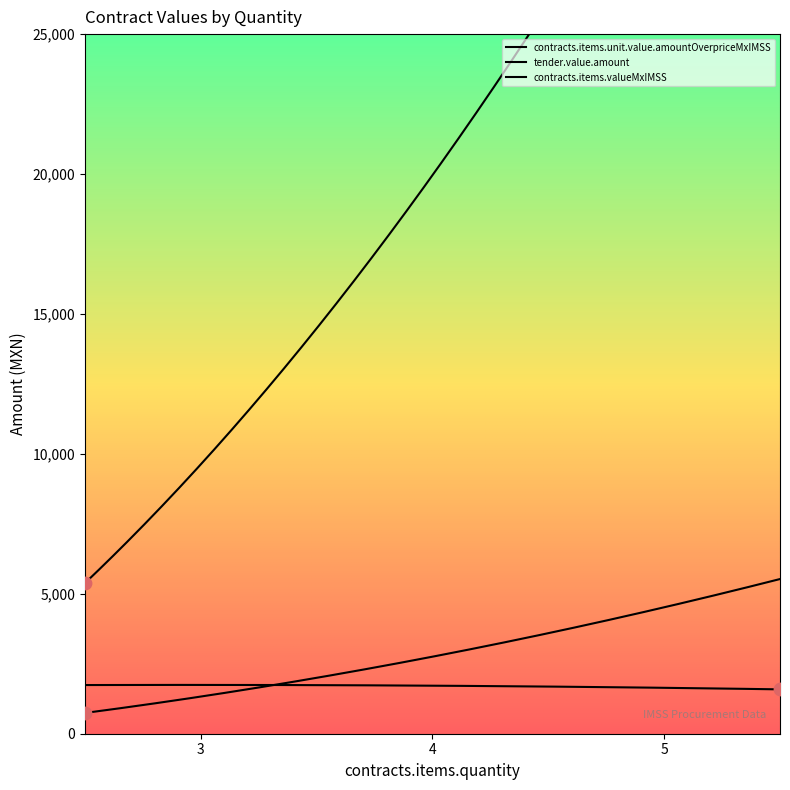

What is the total value across all series at 3?

12694.7